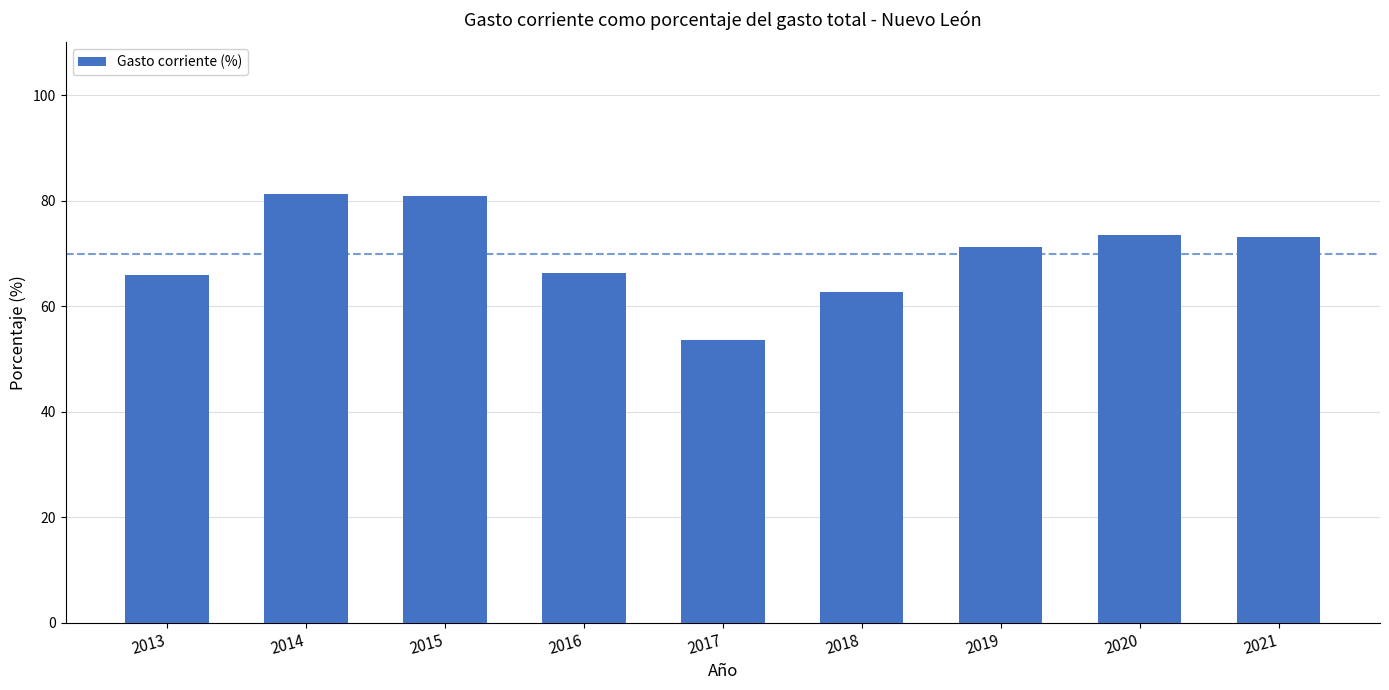

Count the number of values greater than 71.

5